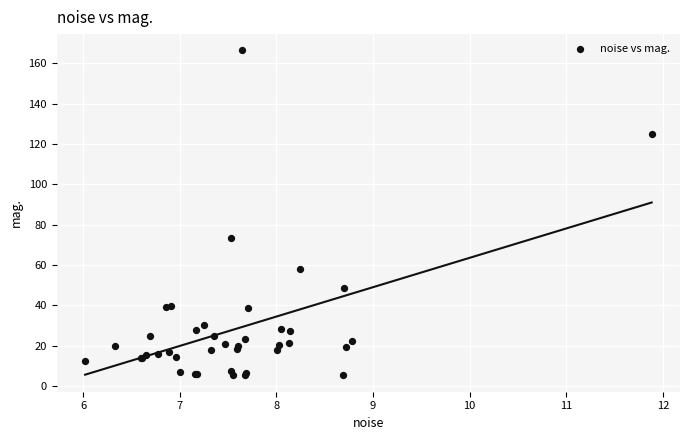

What Y value in the scatter plot is closest to 85?

73.5